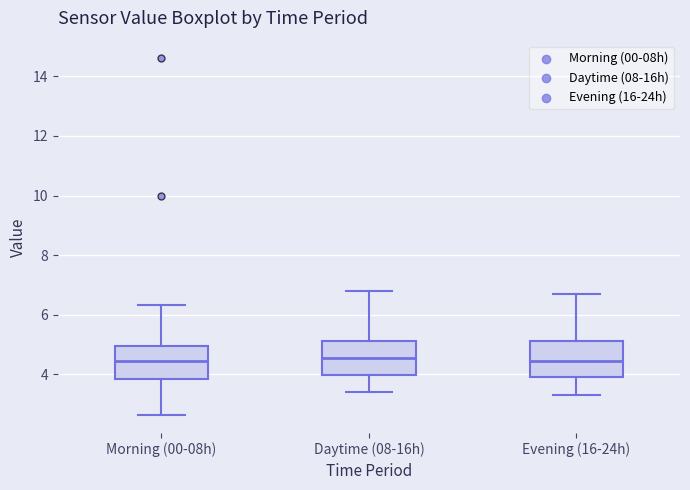

Reading left to right, read every box against the y-axis: the position of its median line, the range the box covers, and the ends of its whiskers. The values are not printed on the chart, so give them approximately, as read against the axis.

Morning (00-08h): median 4.4, box 3.8 to 5.0, whiskers 2.6 to 6.4
Daytime (08-16h): median 4.6, box 4.0 to 5.2, whiskers 3.4 to 6.8
Evening (16-24h): median 4.4, box 4.0 to 5.2, whiskers 3.4 to 6.8